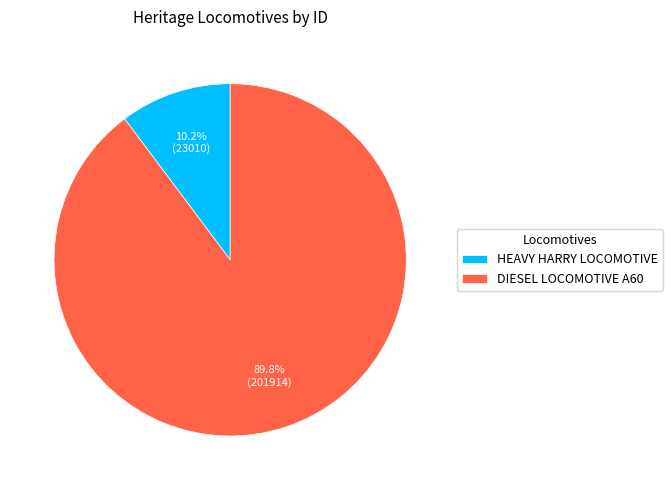

Which slice is the smallest?

HEAVY HARRY LOCOMOTIVE